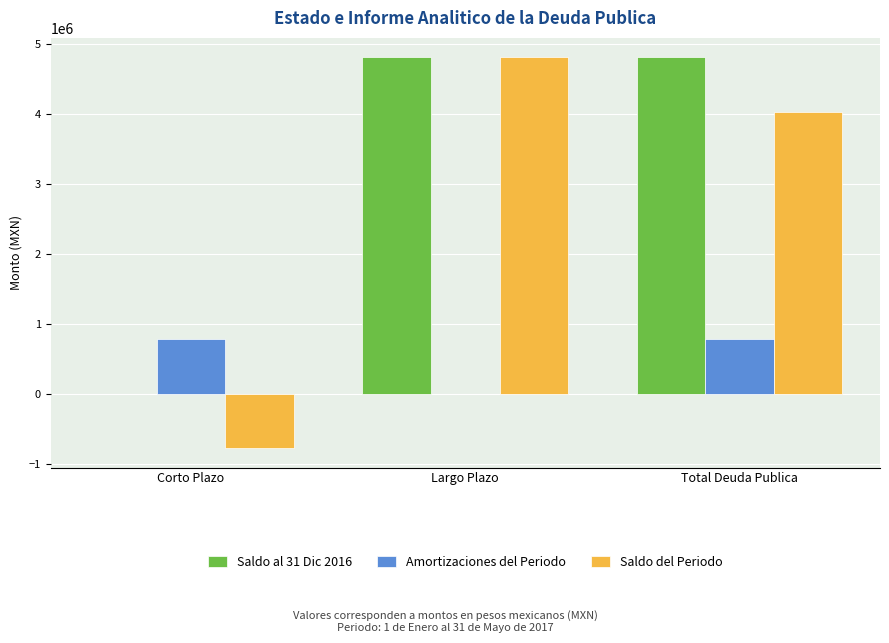

Reading left to right, extract all data points from this chart.

Saldo al 31 Dic 2016: Corto Plazo=0.0	Largo Plazo=4806781.9	Total Deuda Publica=4806781.9
Amortizaciones del Periodo: Corto Plazo=775887.3	Largo Plazo=0.0	Total Deuda Publica=775887.3
Saldo del Periodo: Corto Plazo=-775887.3	Largo Plazo=4806781.9	Total Deuda Publica=4030894.6